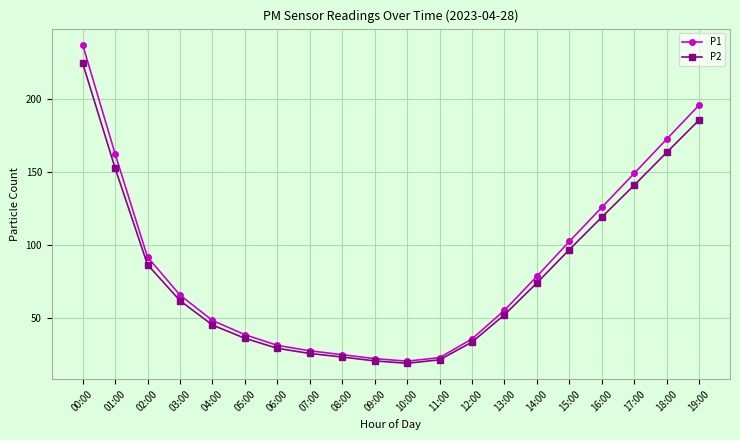

Rank the series by their maximum value, from lowest to highest.

P2, P1